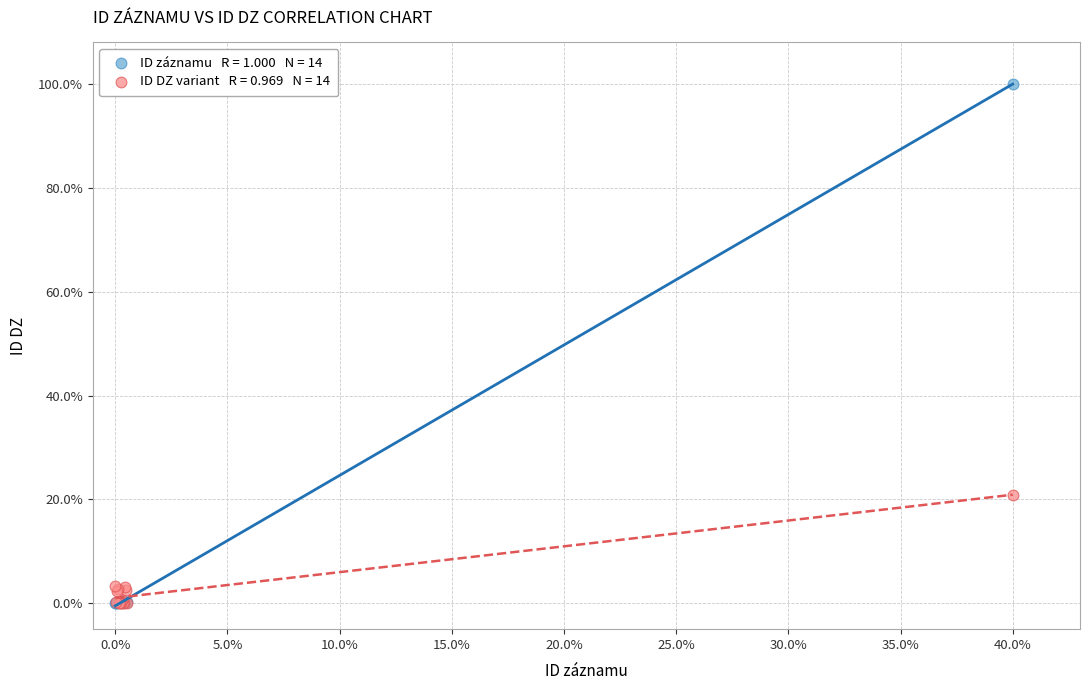

Across all series, what Y value is closest to 50?

20.9